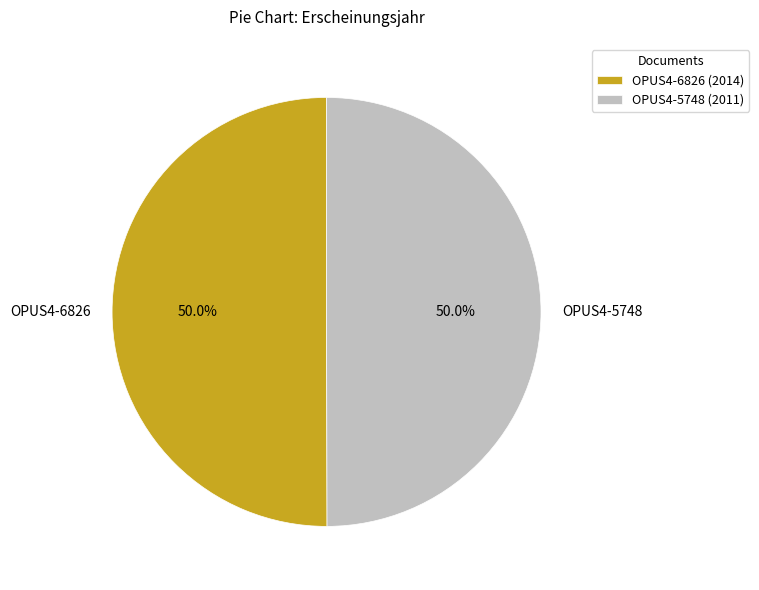

Combined, do OPUS4-6826 and OPUS4-5748 account for over 50%?

Yes